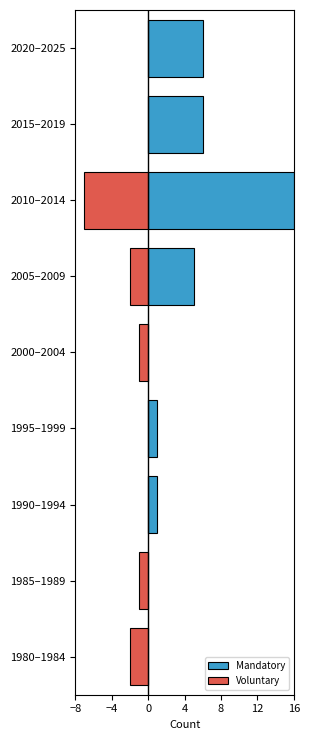

What are all the series names shown in the legend?

Mandatory, Voluntary